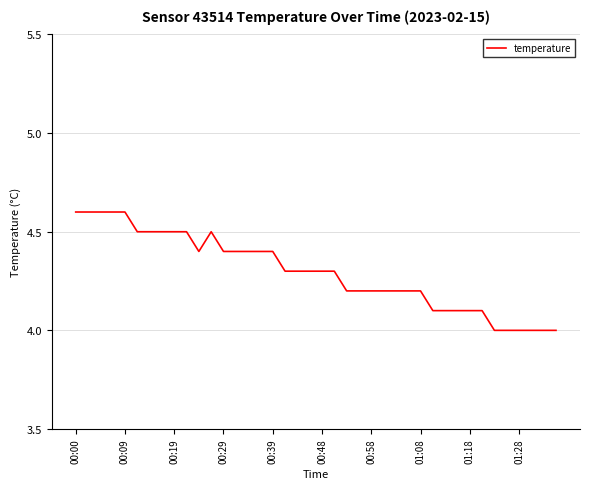

Does the chart have visible grid lines?

Yes